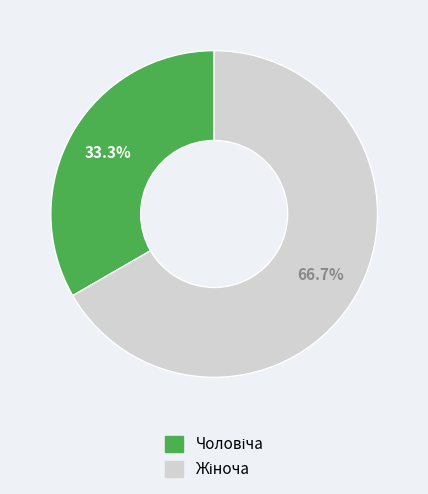

Count the number of slices in the pie.

2